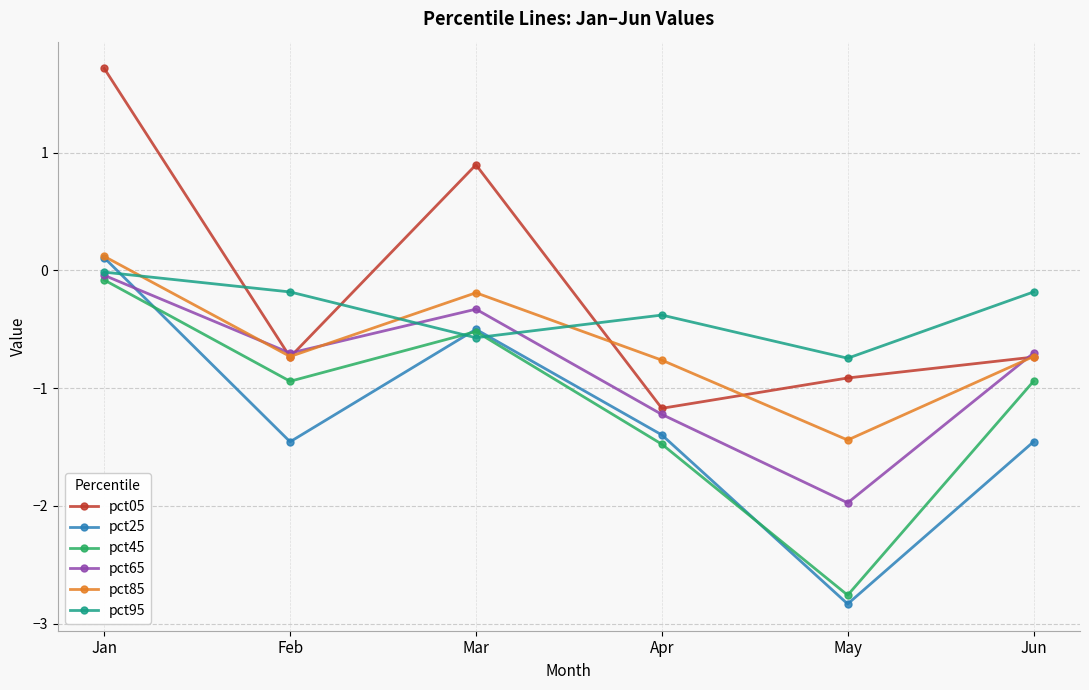

Is this an area chart (filled region under the line)?

No